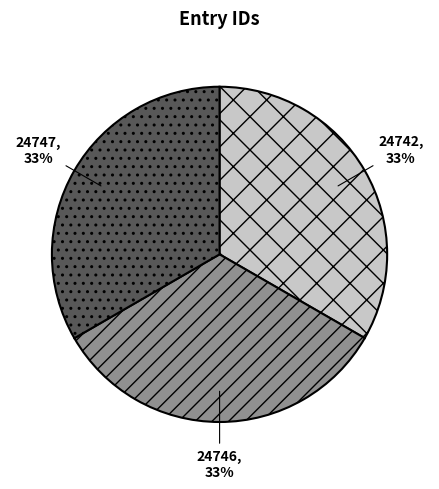

Does any single category account for the majority?

No